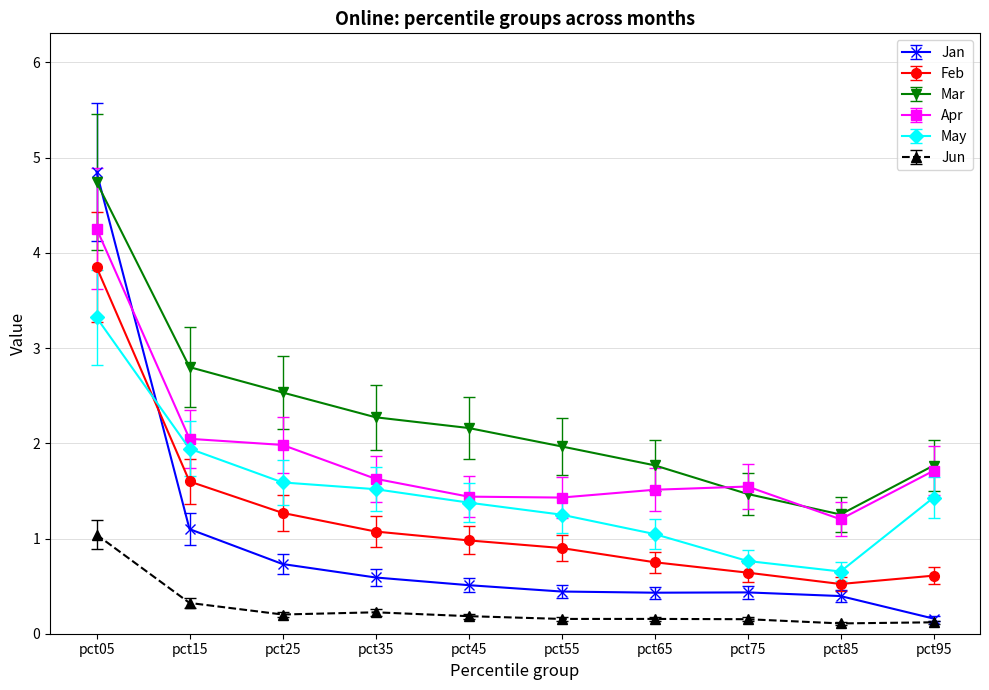

Which series has the largest total across all categories?

Mar